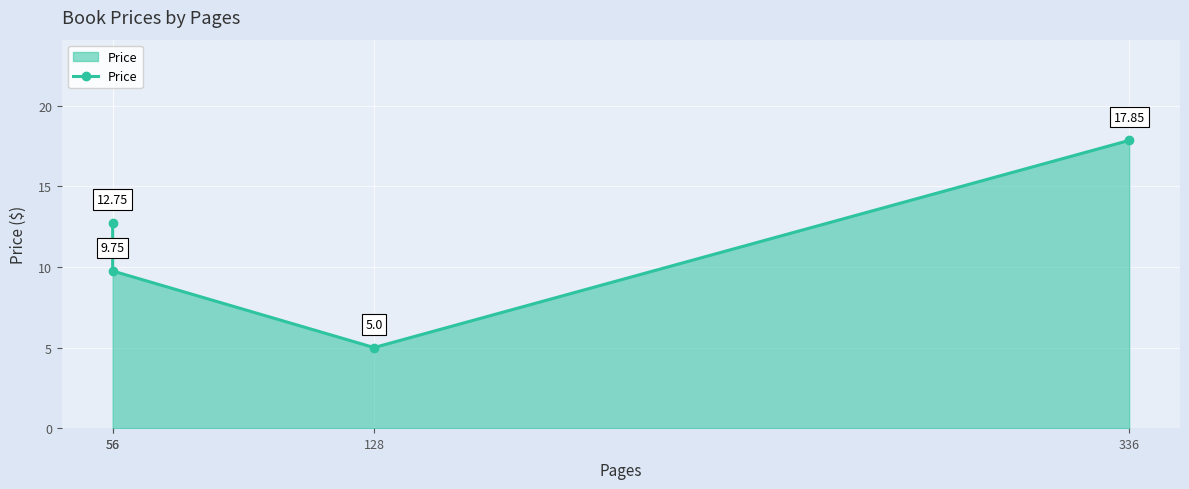

Reading left to right, list all the values displayed in this chart.

12.8	9.8	5.0	17.9